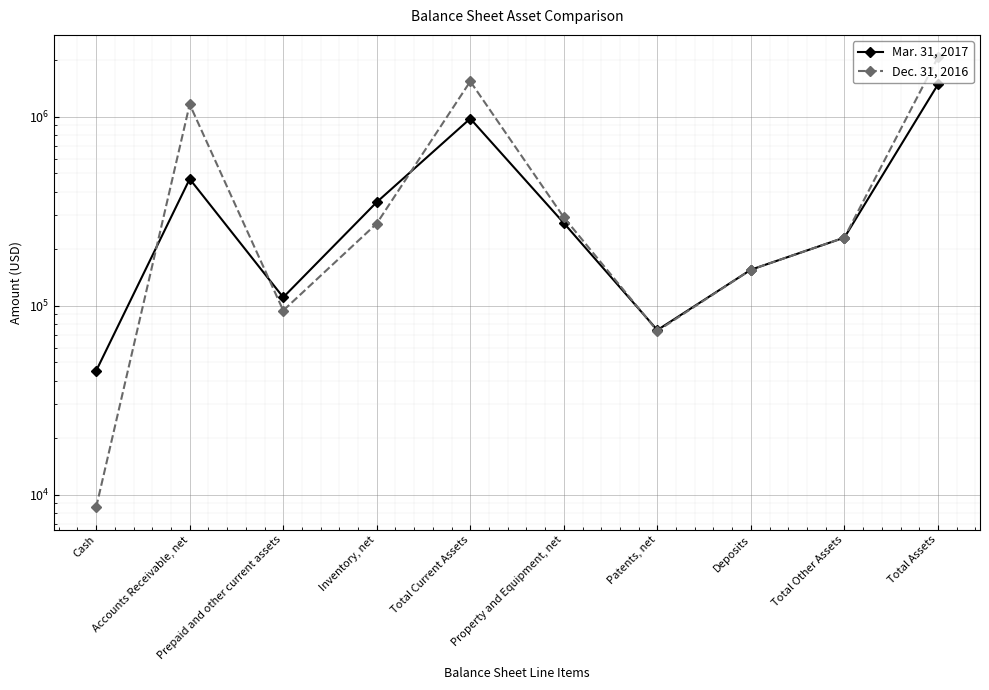

What is the value of the Dec. 31, 2016 point at the 7th from the left?

73370